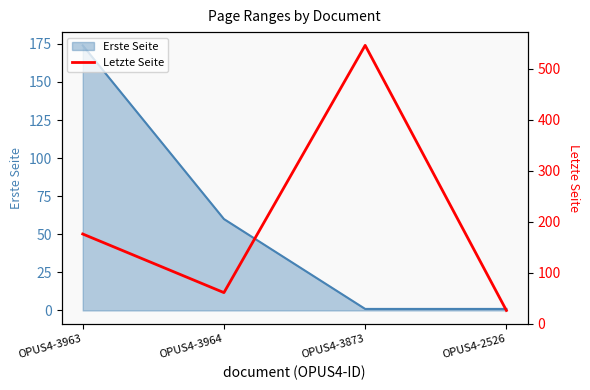

Reading left to right, extract all data points from this chart.

176	61	546	26